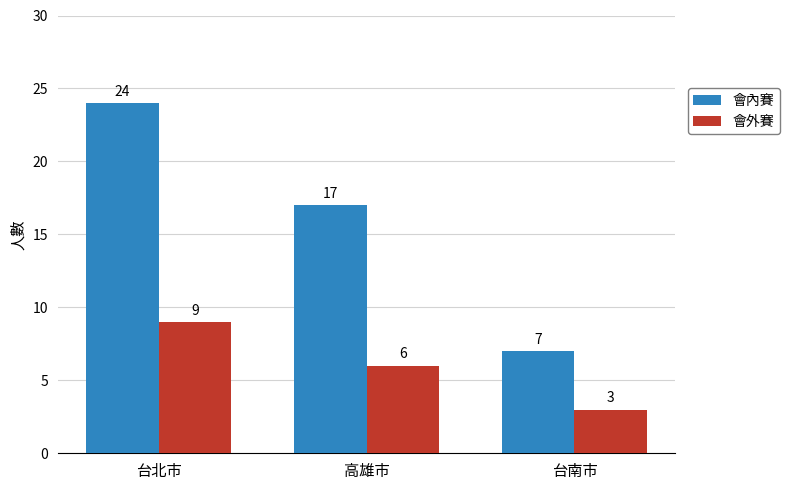

How many bars are there in total?

6